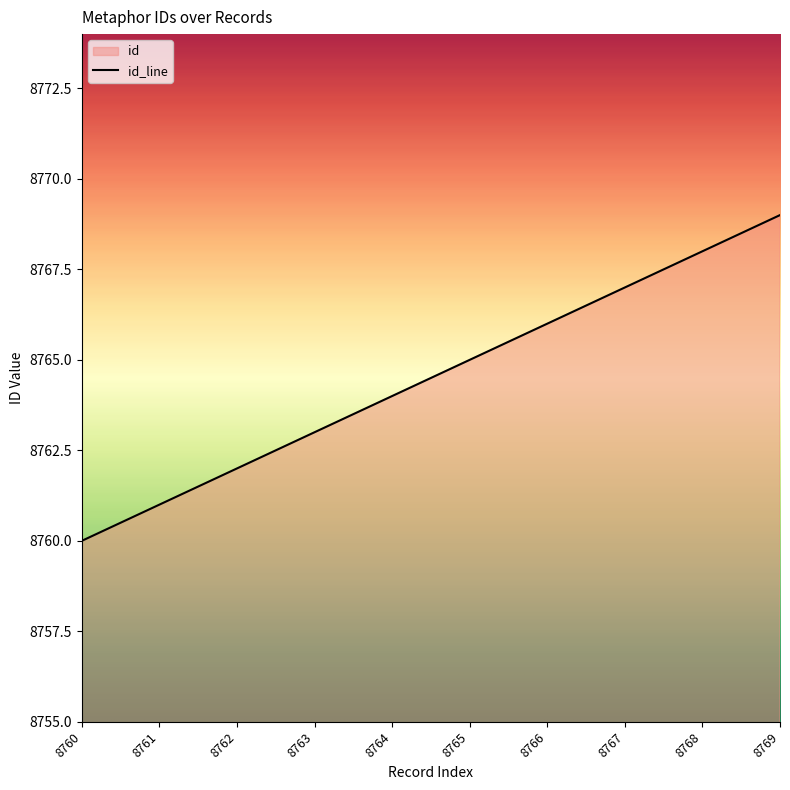

Is it true that the value at 8761 is 14208?

False